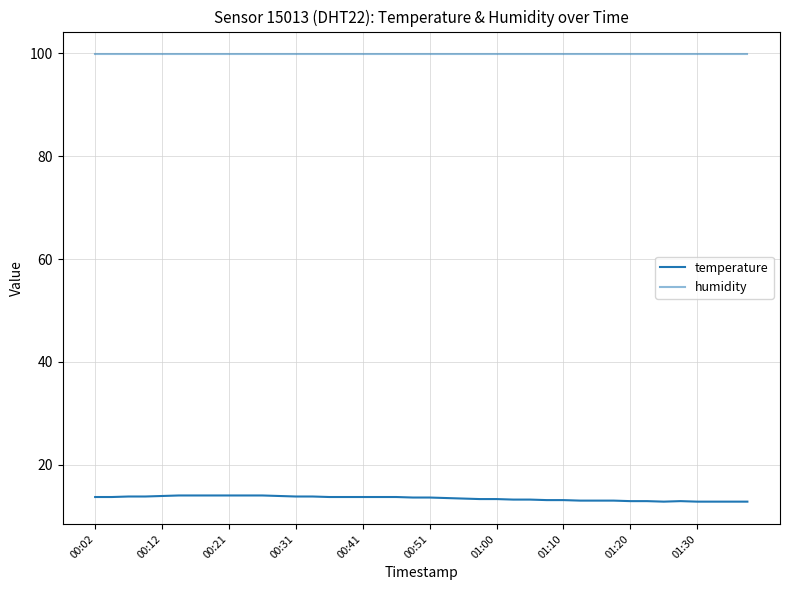

Reading left to right, transcribe all the data shown in this chart.

temperature: 13.7	13.7	13.8	13.8	13.9	14.0	14.0	14.0	14.0	14.0	14.0	13.9	13.8	13.8	13.7	13.7	13.7	13.7	13.7	13.6	13.6	13.5	13.4	13.3	13.3	13.2	13.2	13.1	13.1	13.0	13.0	13.0	12.9	12.9	12.8	12.9	12.8	12.8	12.8	12.8
humidity: 99.9	99.9	99.9	99.9	99.9	99.9	99.9	99.9	99.9	99.9	99.9	99.9	99.9	99.9	99.9	99.9	99.9	99.9	99.9	99.9	99.9	99.9	99.9	99.9	99.9	99.9	99.9	99.9	99.9	99.9	99.9	99.9	99.9	99.9	99.9	99.9	99.9	99.9	99.9	99.9